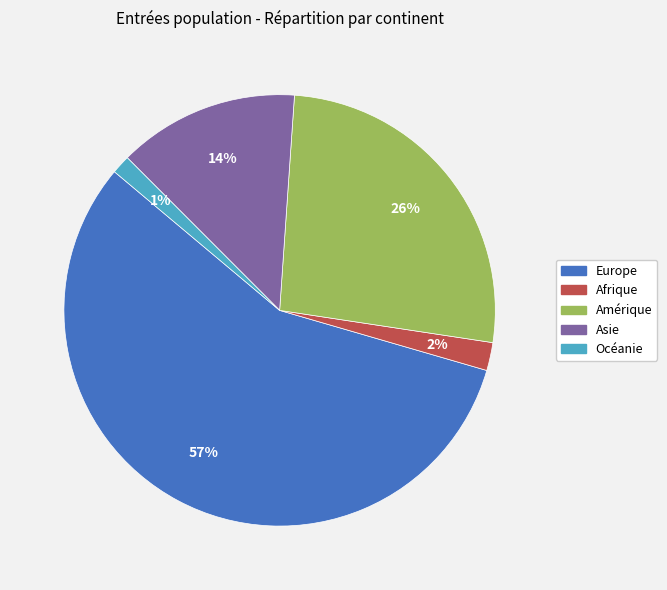

True or false: Océanie accounts for 1% of the total.

True